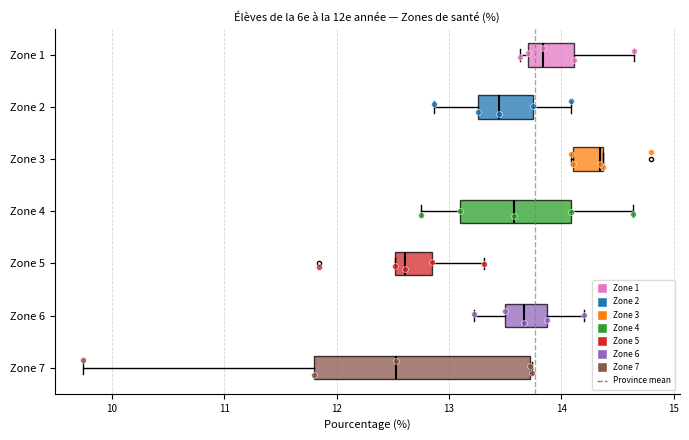

Which box is the widest, from its left edge to its right edge?

Zone 7